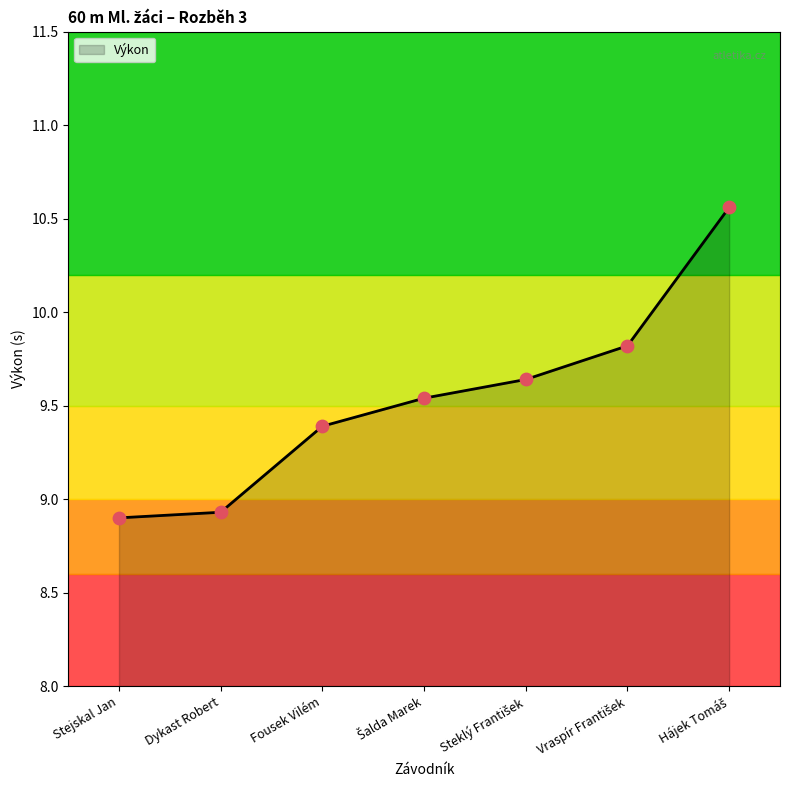

Where does the data first go above 9?

Fousek Vilém